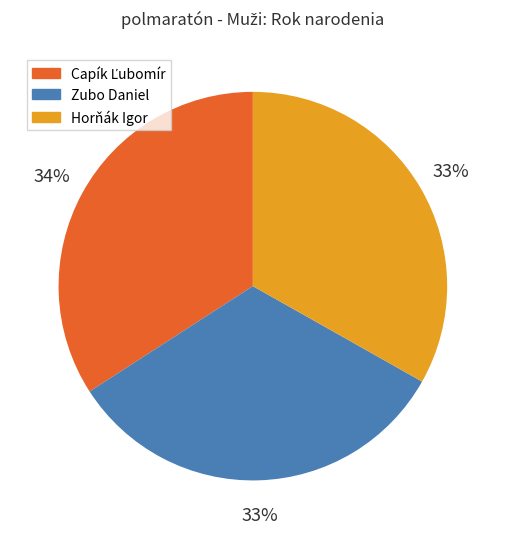

To the nearest percent, what is the difference between the largest and smallest slice percentages?

1%